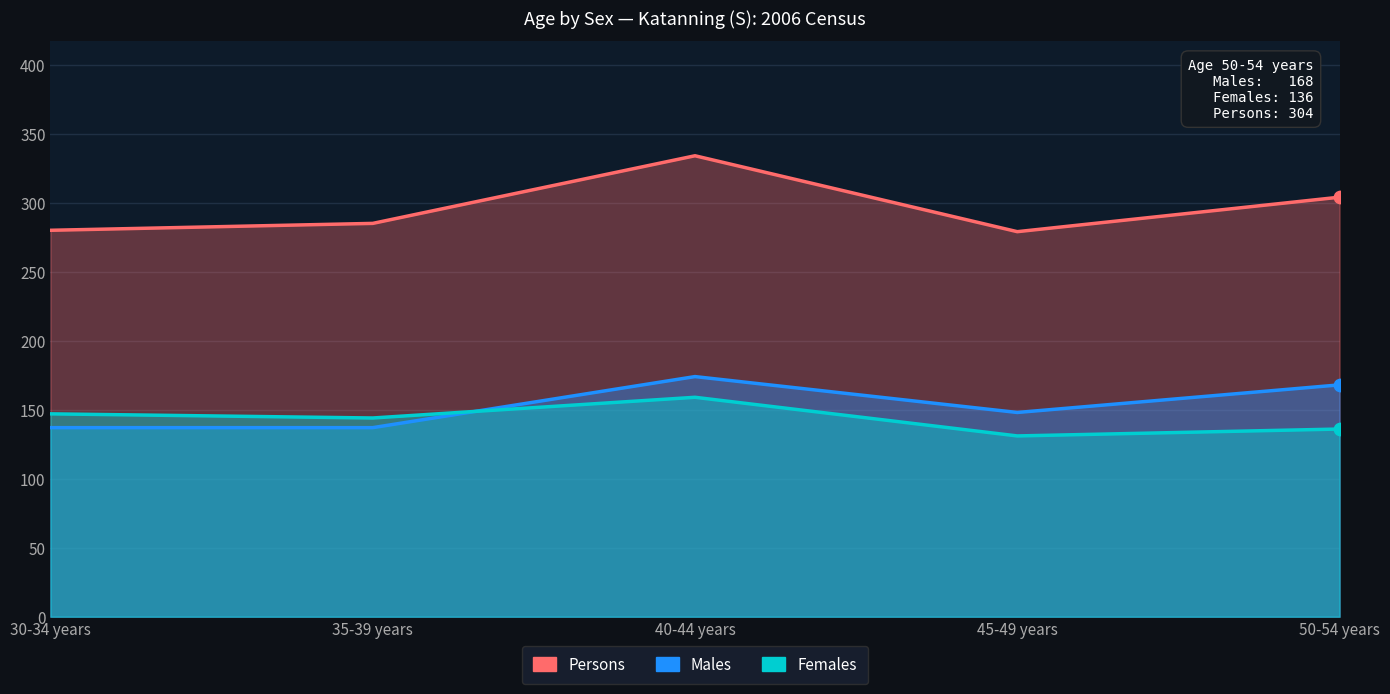

What is the total value across all series at 40-44 years?

667